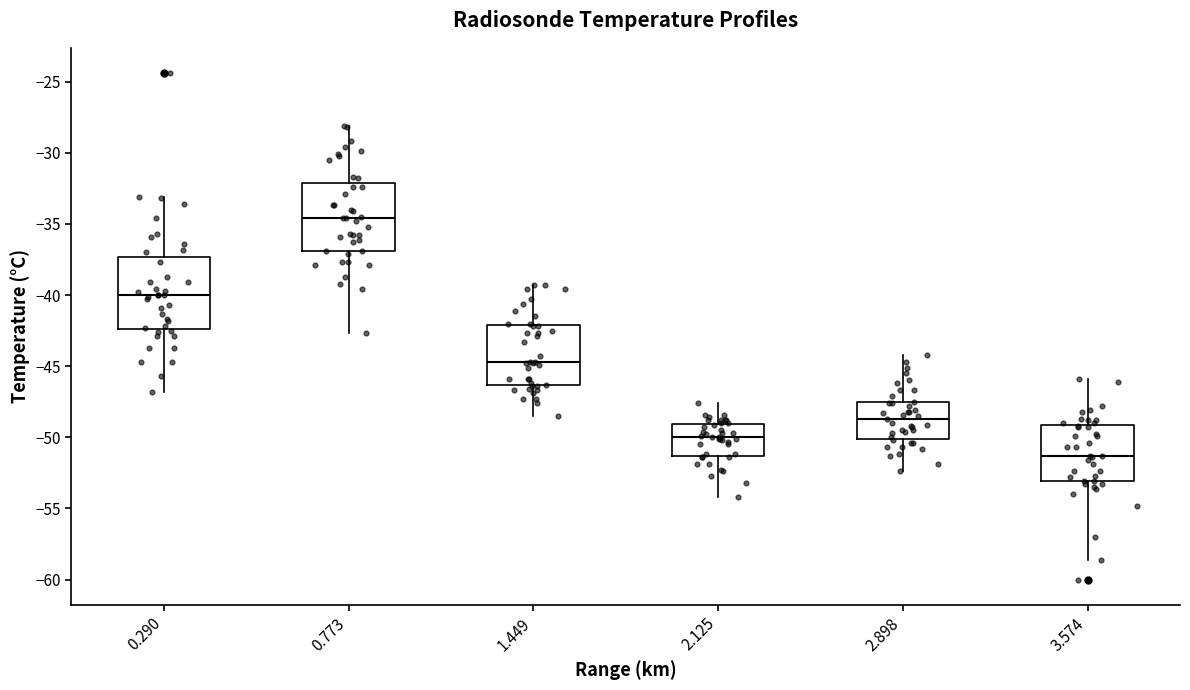

Reading left to right, transcribe this box plot: for each box, give where its median line is, the range the box spans, and where its two whiskers end, as read against the y-axis. The values are not printed on the chart, so give them approximately, as read against the axis.

0.290: median -40.0, box -42.5 to -37.5, whiskers -47.0 to -33.0
0.773: median -34.5, box -37.0 to -32.0, whiskers -42.5 to -28.0
1.449: median -44.5, box -46.5 to -42.0, whiskers -48.5 to -39.5
2.125: median -50.0, box -51.5 to -49.0, whiskers -54.0 to -47.5
2.898: median -48.5, box -50.0 to -47.5, whiskers -52.5 to -44.0
3.574: median -51.5, box -53.0 to -49.0, whiskers -58.5 to -46.0